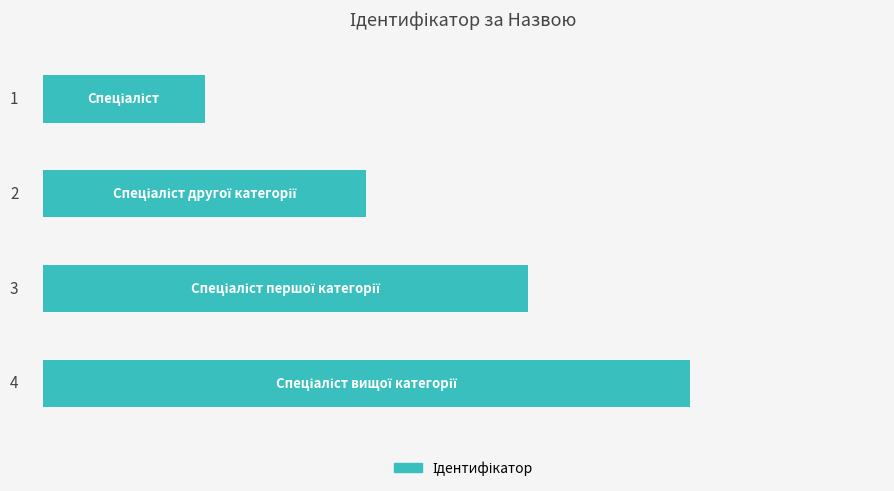

What is the value of the 1st bar from the top?

1